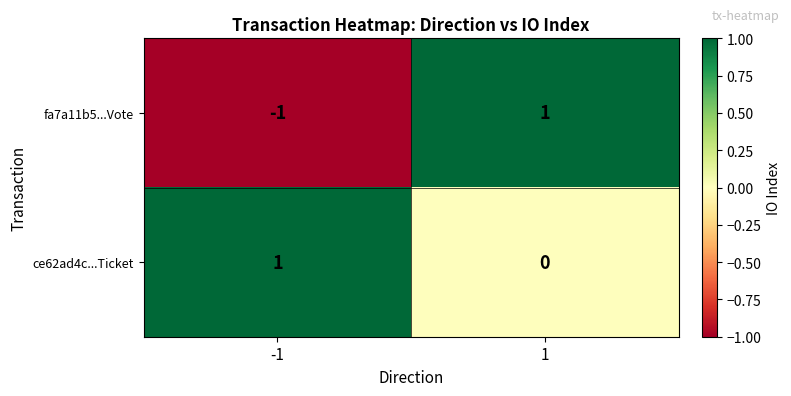

Rank the series at 1 from lowest to highest value.

ce62ad4c...Ticket, fa7a11b5...Vote